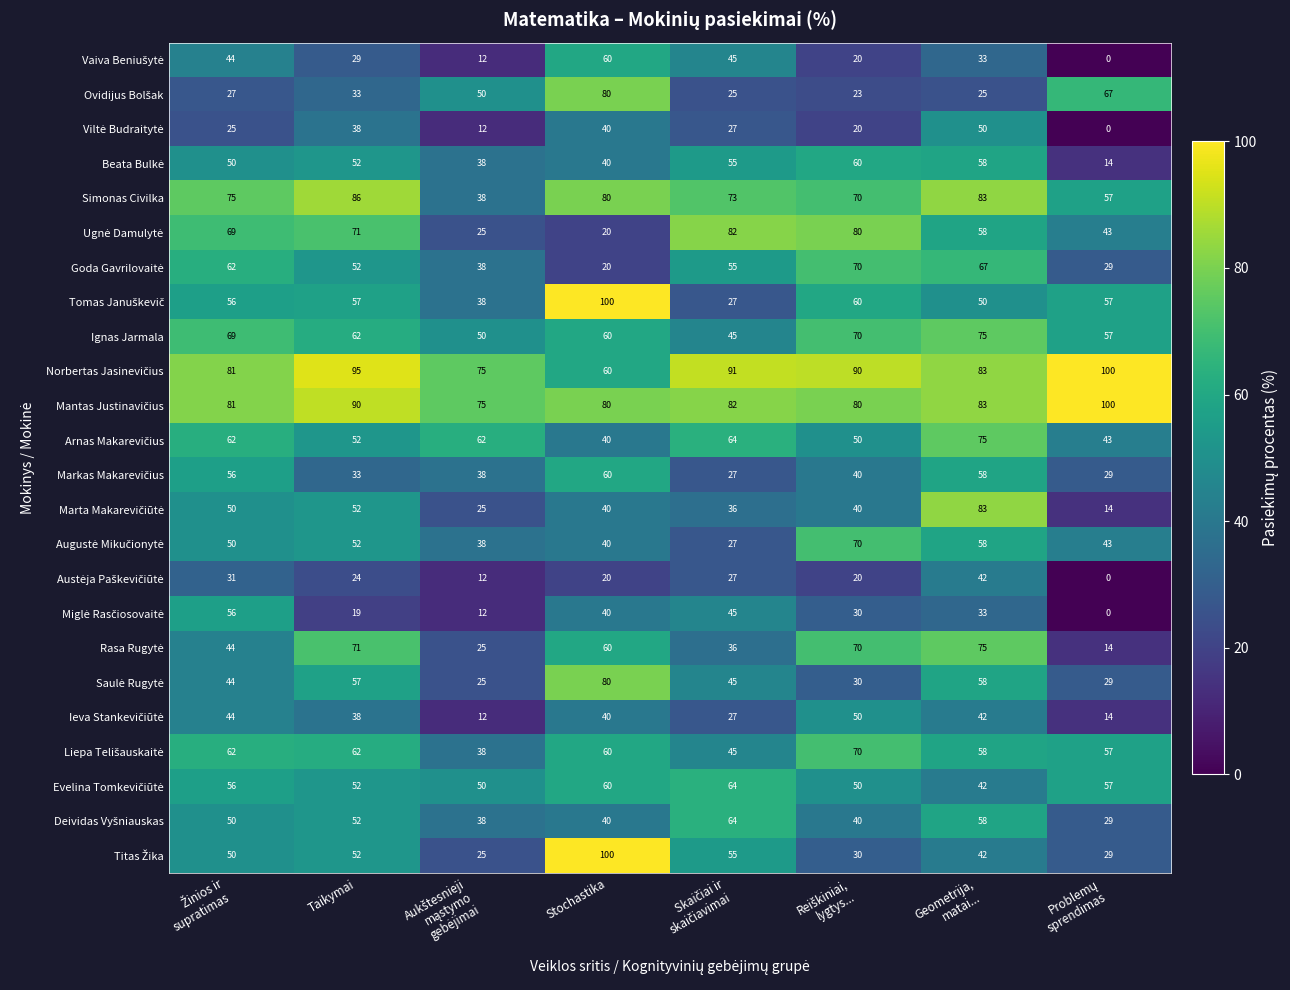

Count the number of data series in this chart.

24